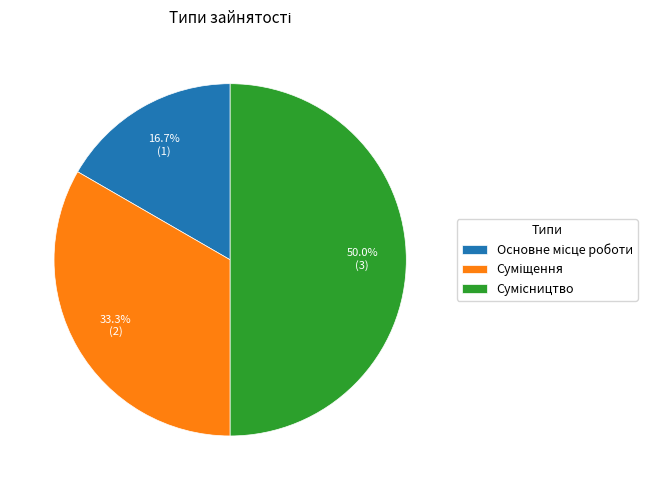

How many segments does this pie chart have?

3